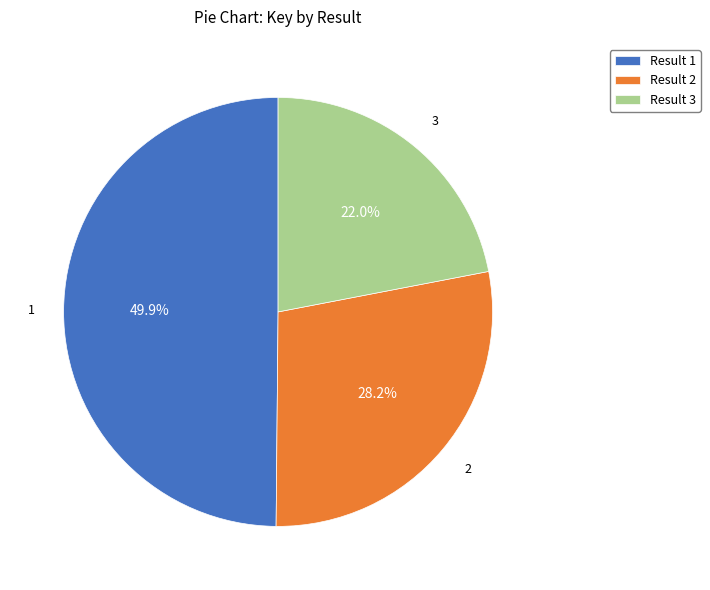

How many slices are in this pie chart?

3